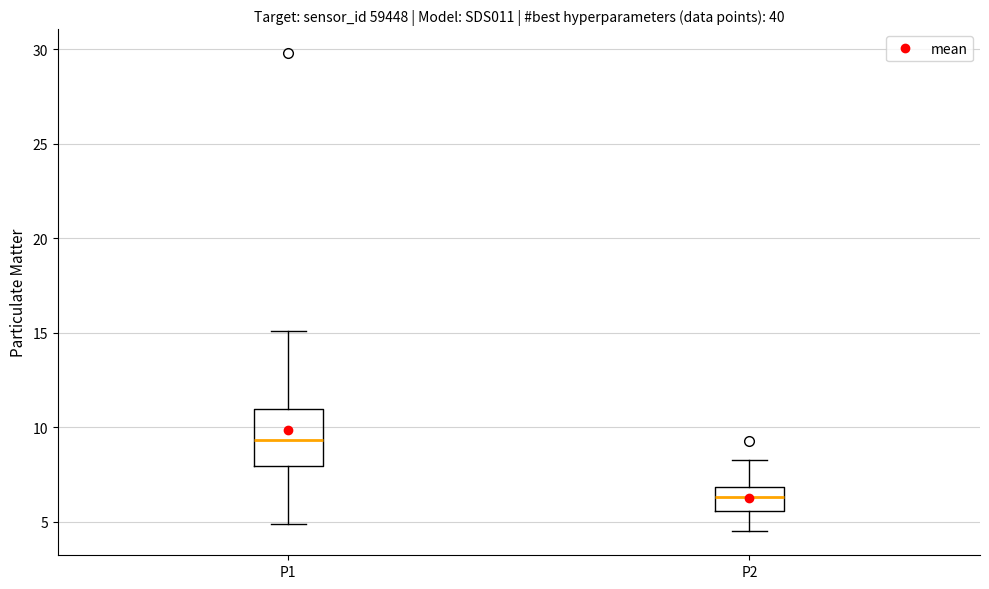

Which box has the lowest median line?

P2